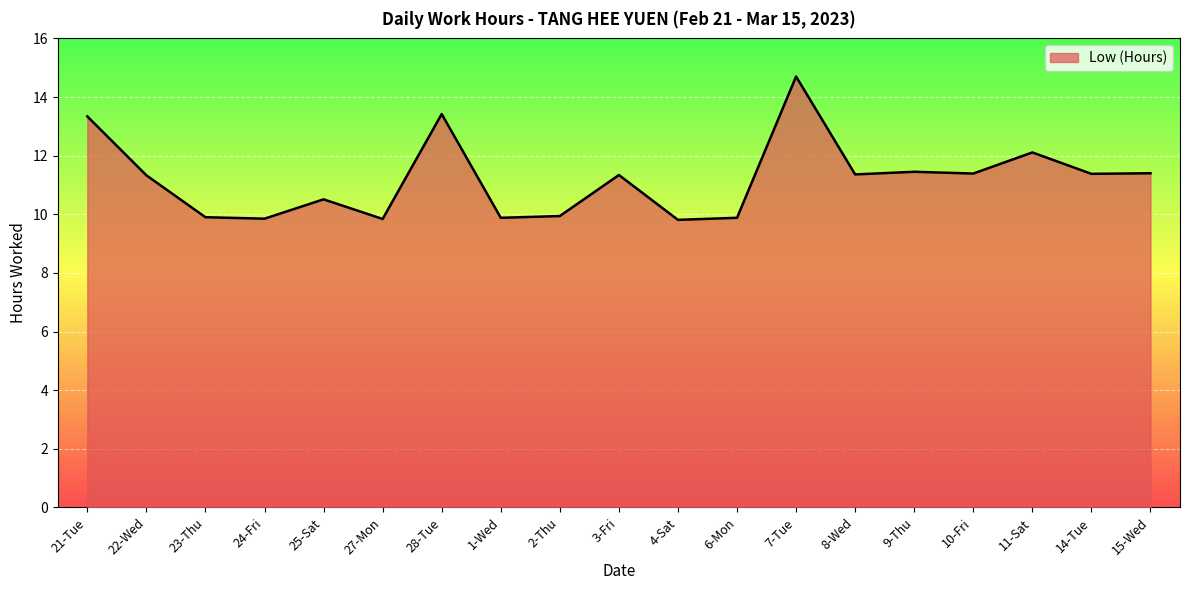

What is the approximate value at 28-Tue?

13.4